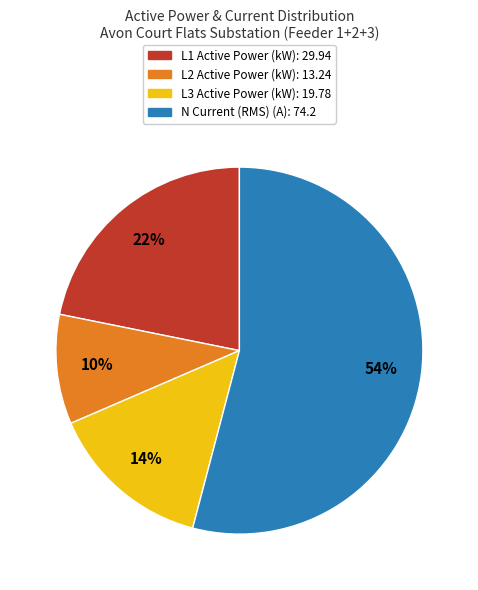

To the nearest percent, what percentage of the pie is N Current (RMS) (A)?

54%